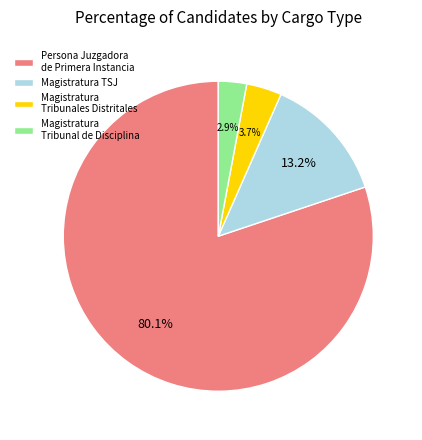

What is the largest slice in the pie chart?

Persona Juzgadora de Primera Instancia